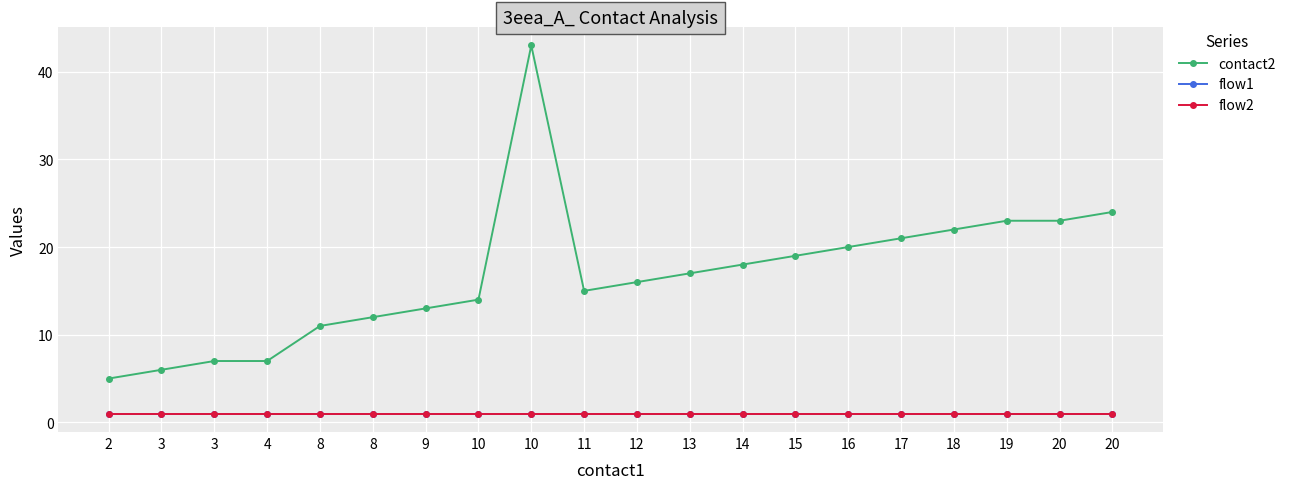

Is this an area chart (filled region under the line)?

No